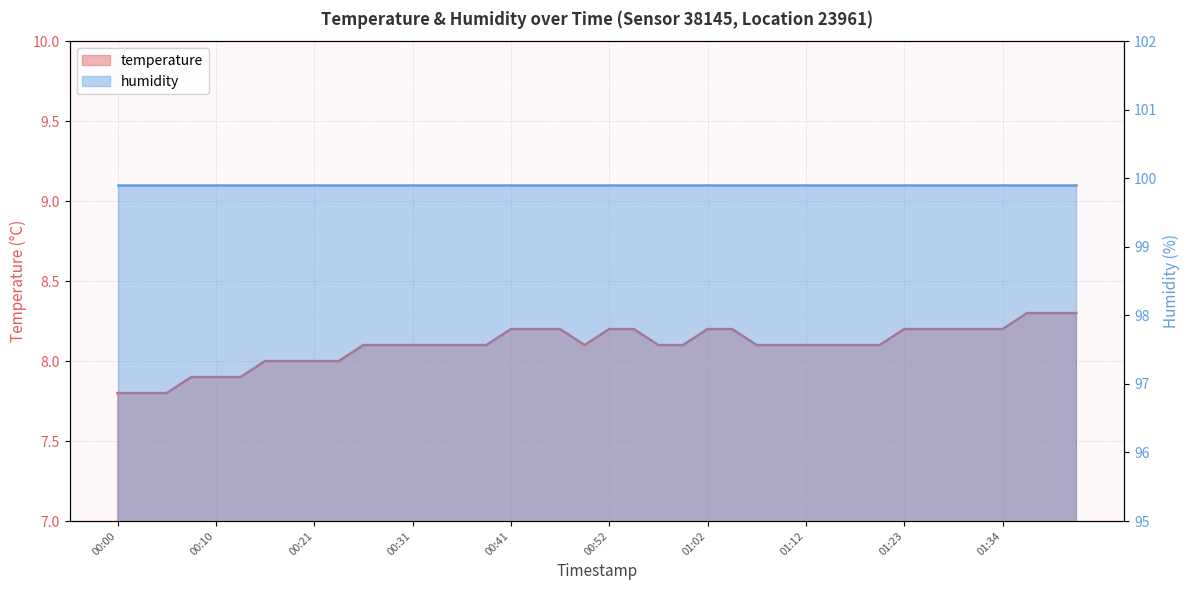

How many categories are shown in the chart?

40